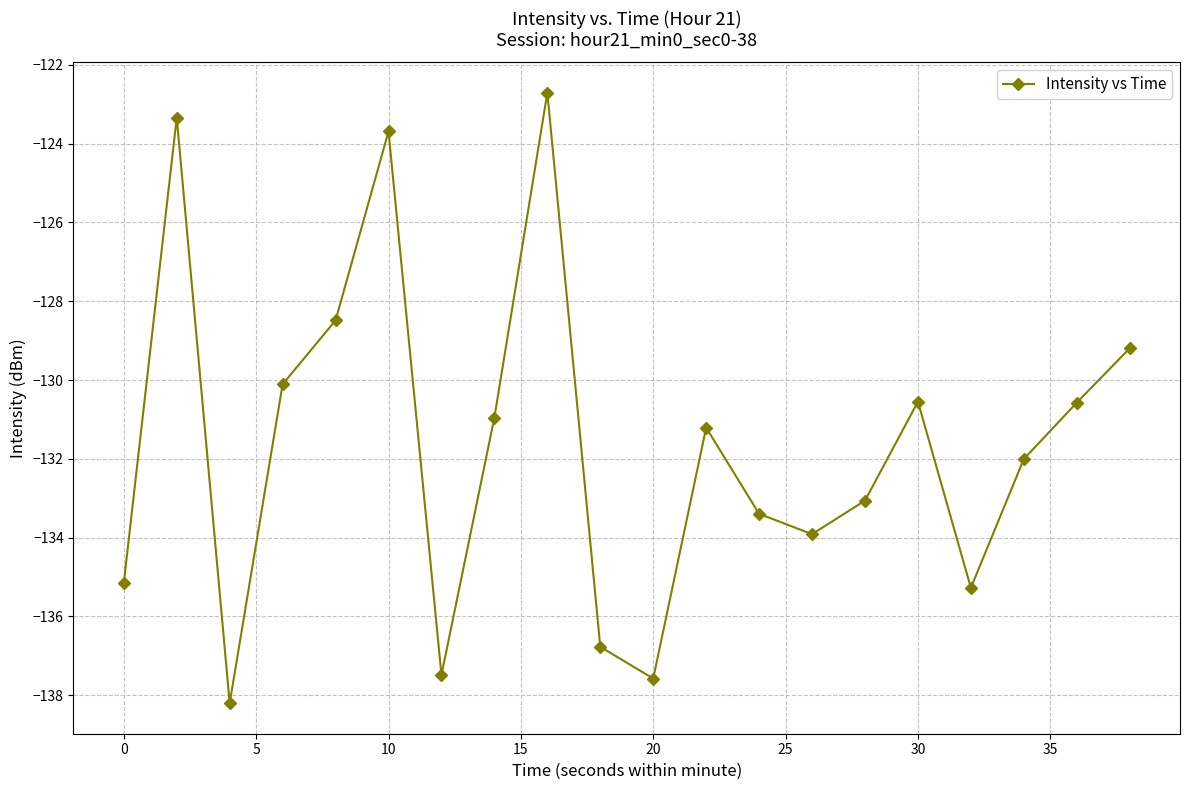

How many categories are shown in the chart?

20